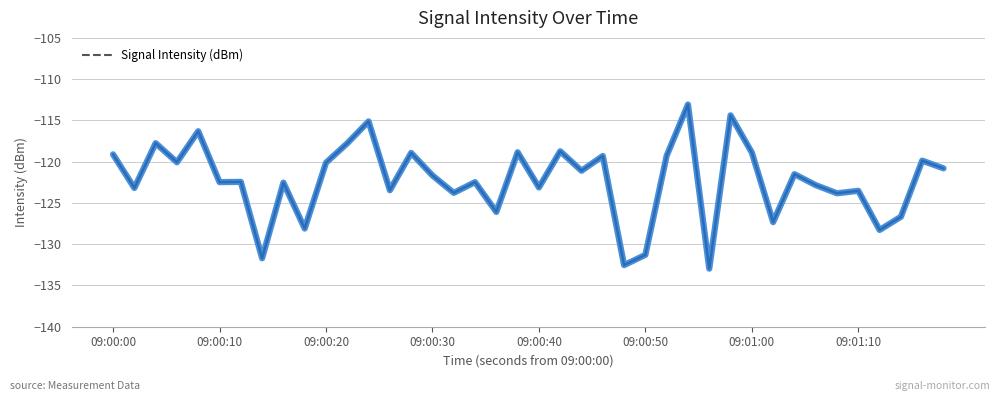

What is the difference between the maximum and minimum values?

19.9